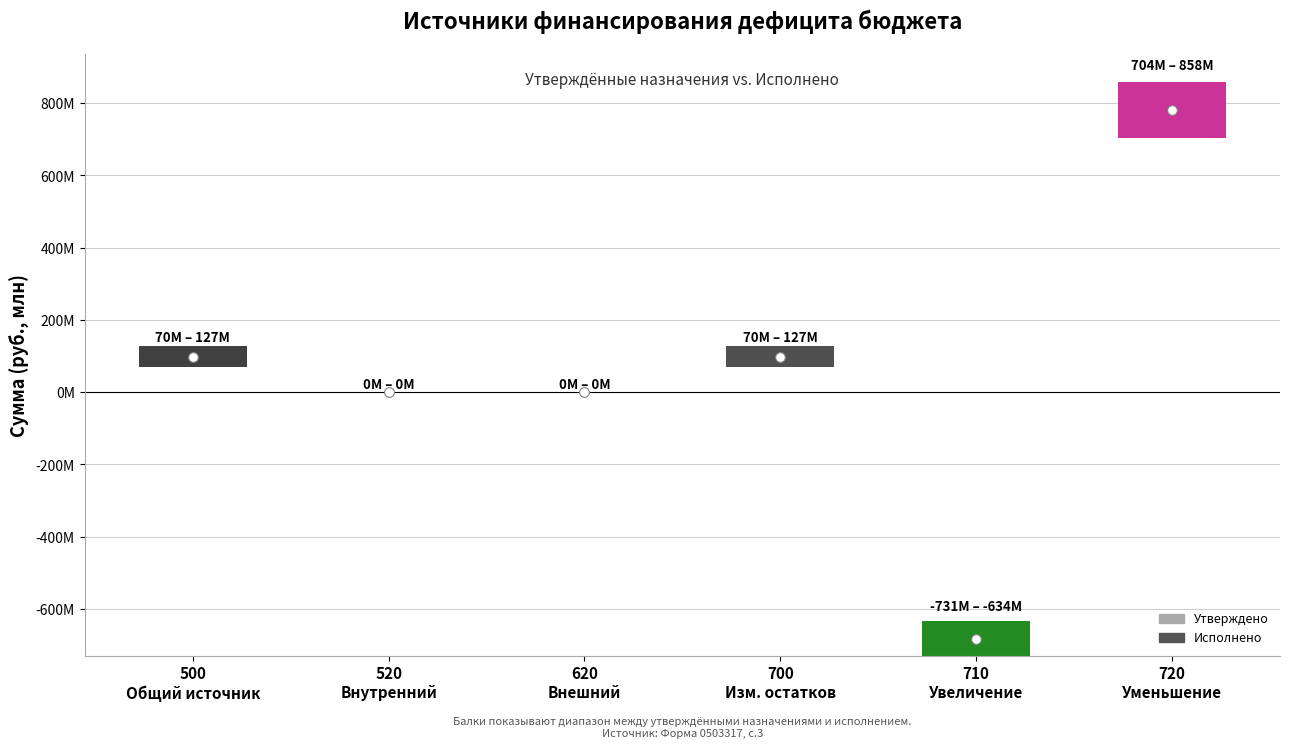

Reading left to right, list all the values displayed in this chart.

Утверждено (консол.): 126761977.7	0.0	0.0	126761977.7	-730740462.8	857502440.5
Исполнено (консол.): 70030393.7	0.0	0.0	70030393.7	-634026934.2	704057328.0